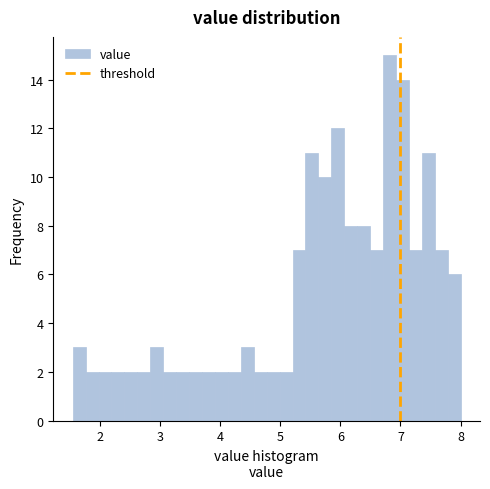

Read against the x-axis, roughly where is the centre of the tallest bar?

6.8